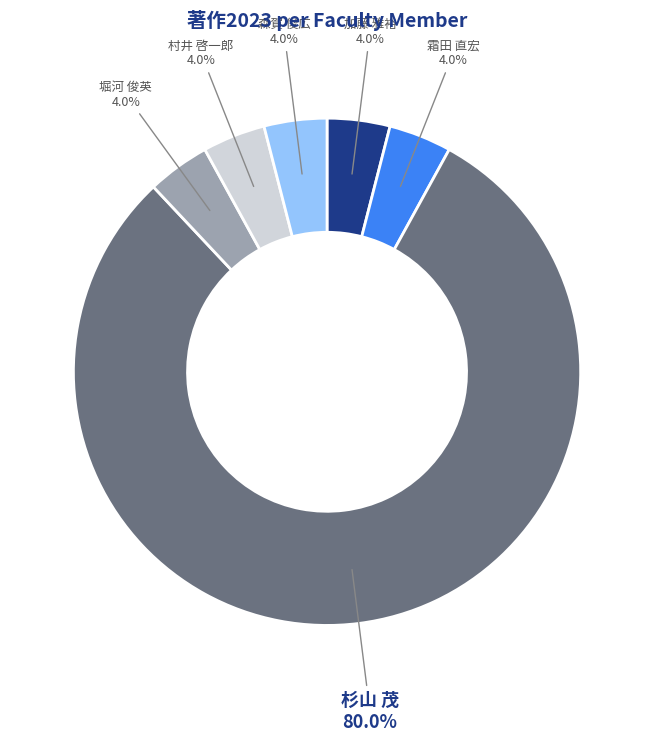

How many segments does this pie chart have?

6